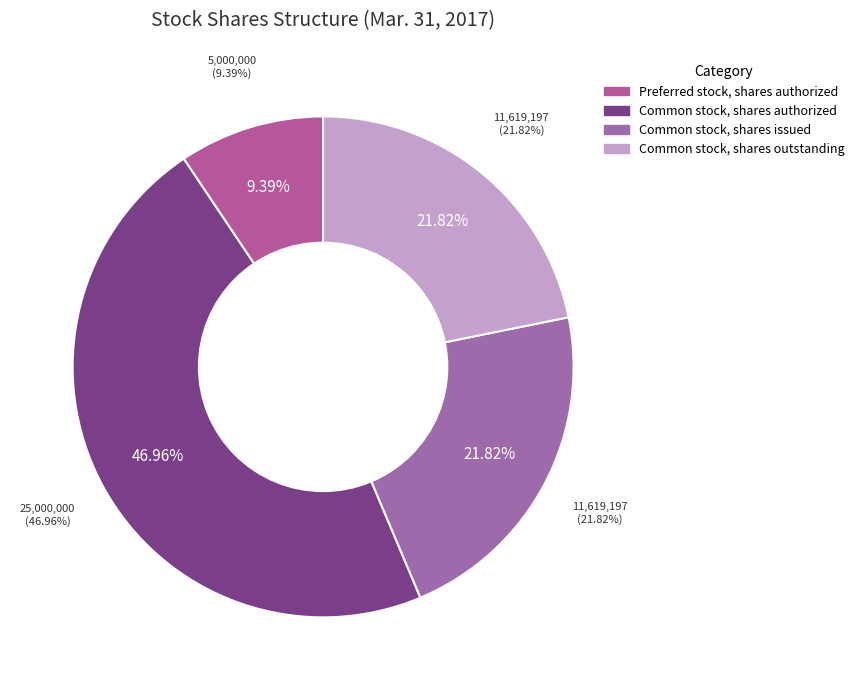

To the nearest percent, what is the difference between the Common stock, shares authorized and Common stock, shares issued slice percentages?

25%